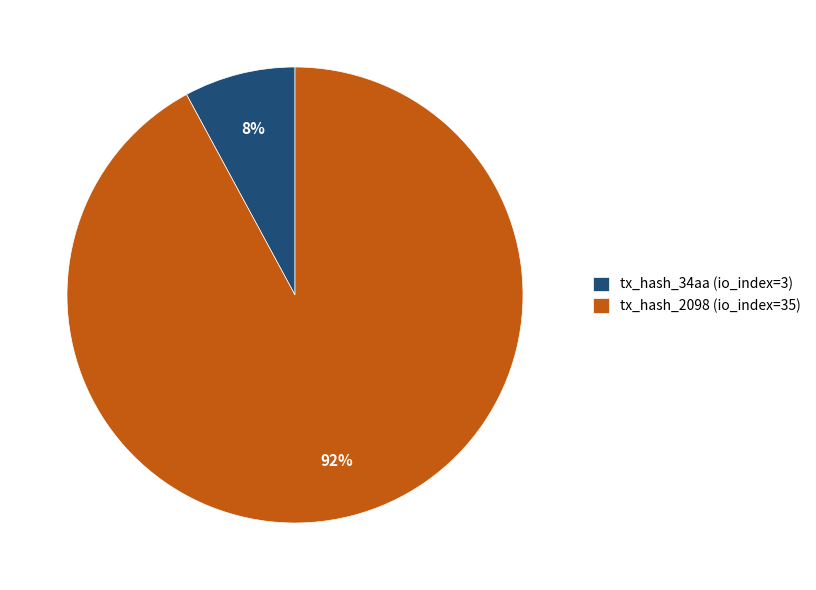

Combined, do tx_hash_34aa (io_index=3) and tx_hash_2098 (io_index=35) account for over 50%?

Yes